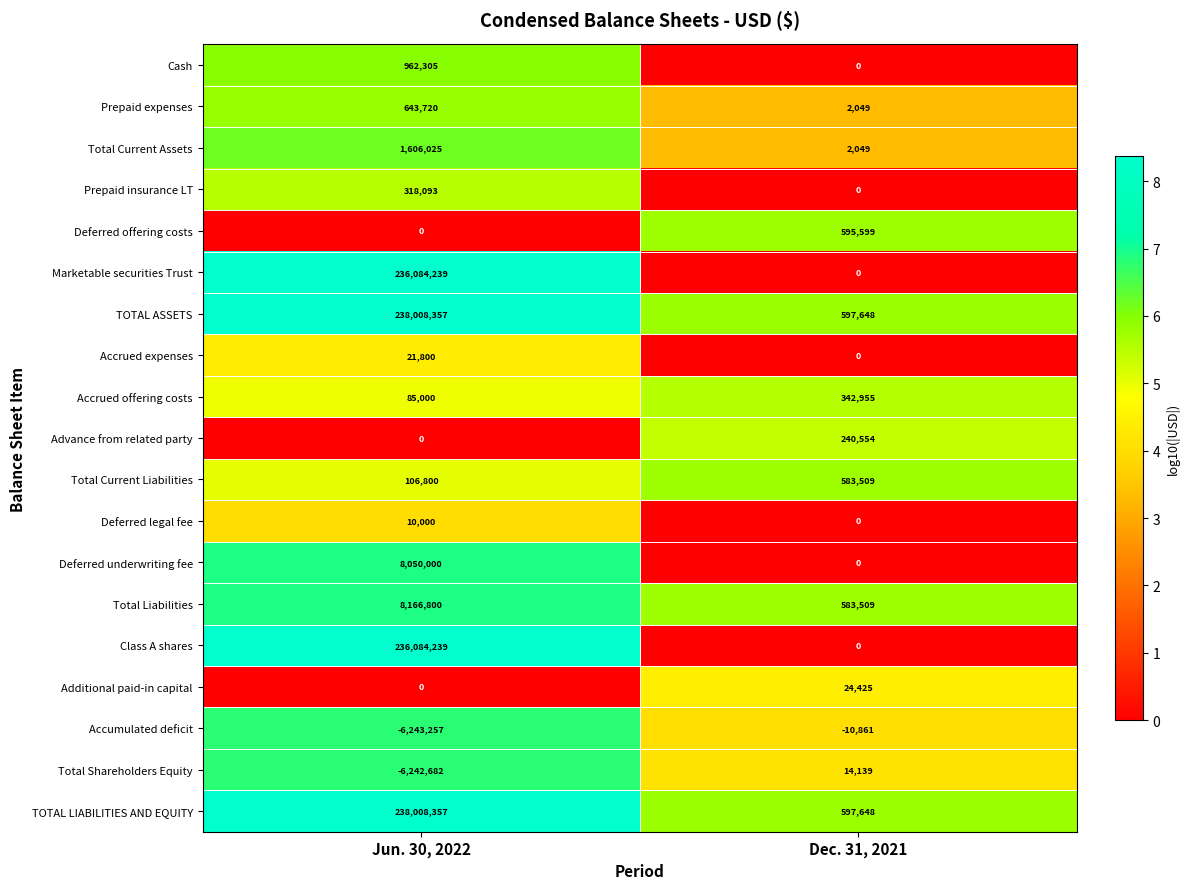

Where is TOTAL ASSETS nearest to the value 119303002?

Dec. 31, 2021